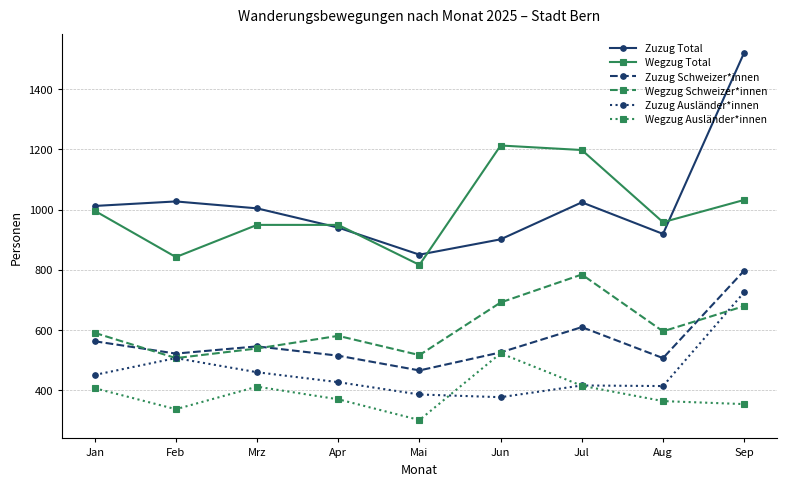

What position from the left is Jun?

6